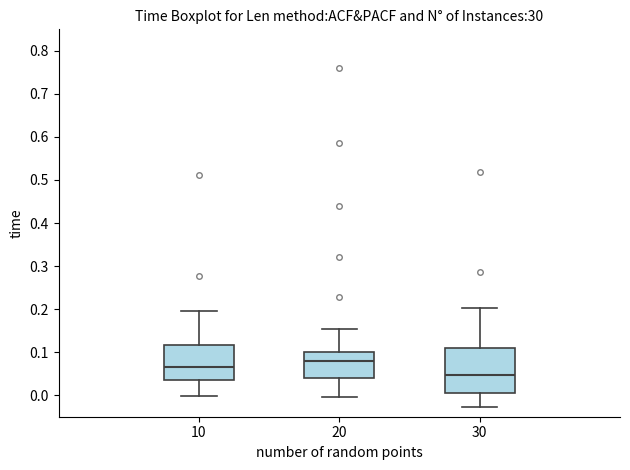

Reading left to right, read every box against the y-axis: the position of its median line, the range the box covers, and the ends of its whiskers. The values are not printed on the chart, so give them approximately, as read against the axis.

10: median 0.07, box 0.03 to 0.12, whiskers 0.00 to 0.20
20: median 0.08, box 0.04 to 0.10, whiskers 0.00 to 0.15
30: median 0.05, box 0.01 to 0.11, whiskers -0.03 to 0.20